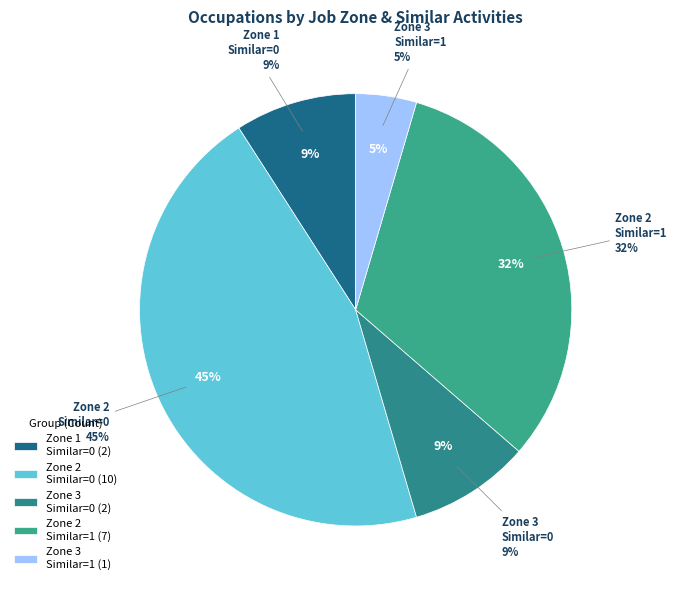

To the nearest percent, what is the combined percentage of Job Zone 3 (Similar=1) and Job Zone 1 (Similar=1)?

5%